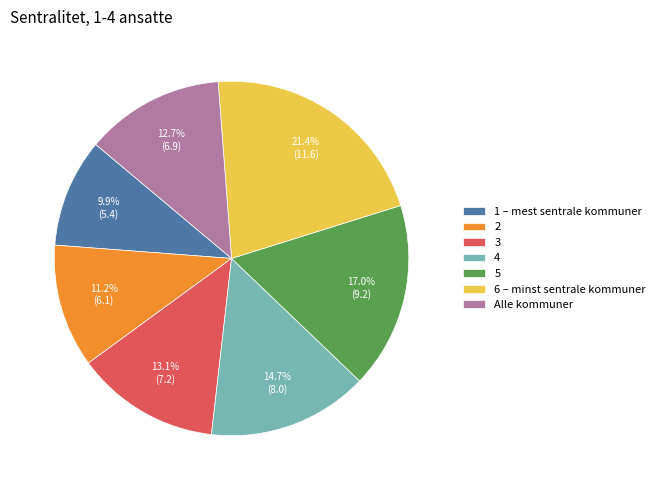

True or false: Alle kommuner accounts for 23% of the total.

False